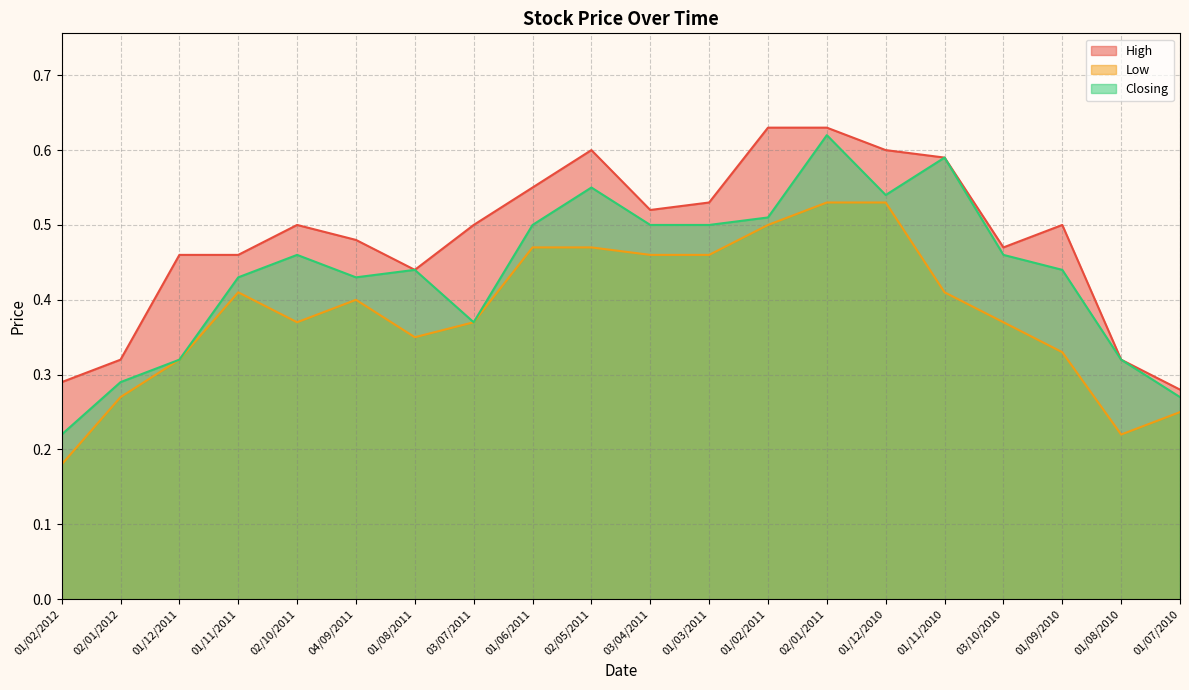

How many lines are shown in the chart?

3